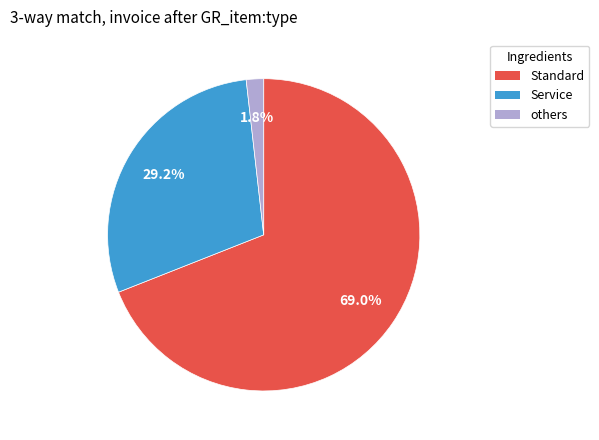

Is there any slice that represents more than half of the pie?

Yes